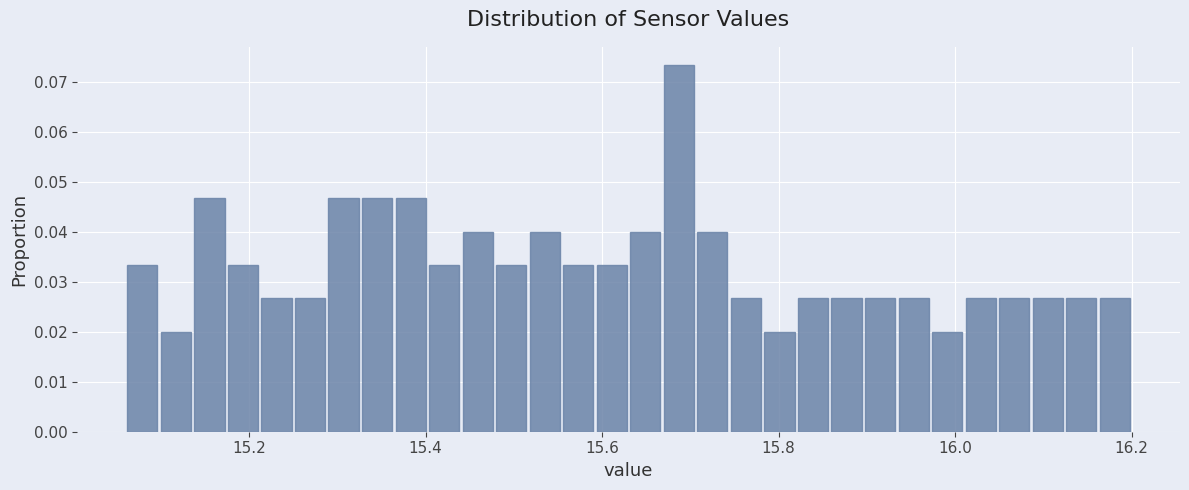

Around what value on the x-axis is the tallest bar? Give the approximate position of its centre, as read against the axis.

15.68